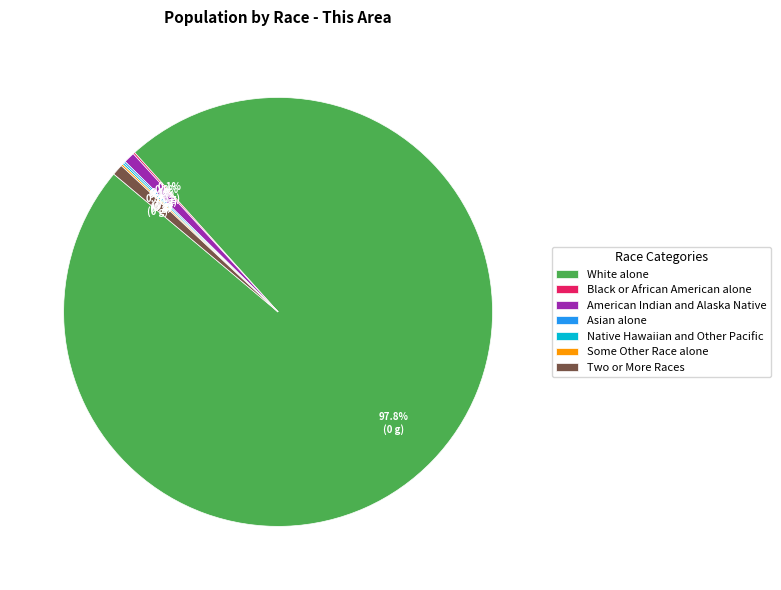

To the nearest percent, what is the difference between the largest and smallest slice percentages?

98%